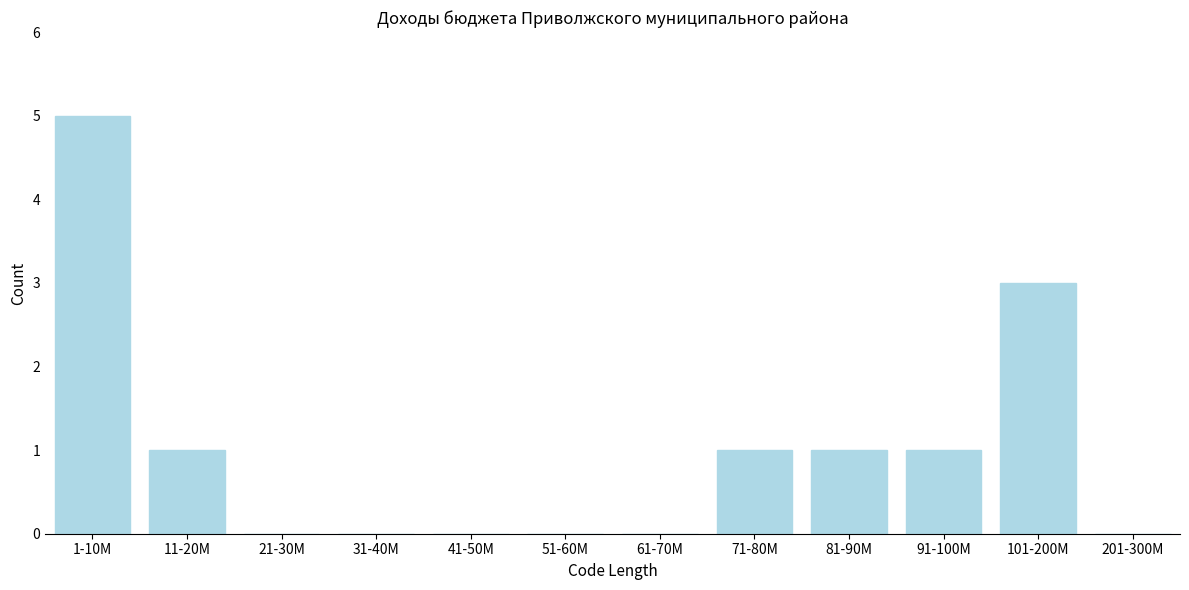

Reading right to left, transcribe all the data shown in this chart.

201-300M=0	101-200M=3	91-100M=1	81-90M=1	71-80M=1	61-70M=0	51-60M=0	41-50M=0	31-40M=0	21-30M=0	11-20M=1	1-10M=5